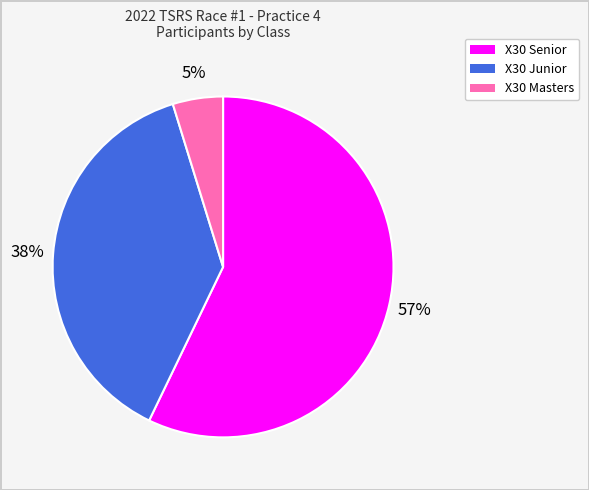

What is the smallest slice in the pie chart?

X30 Masters